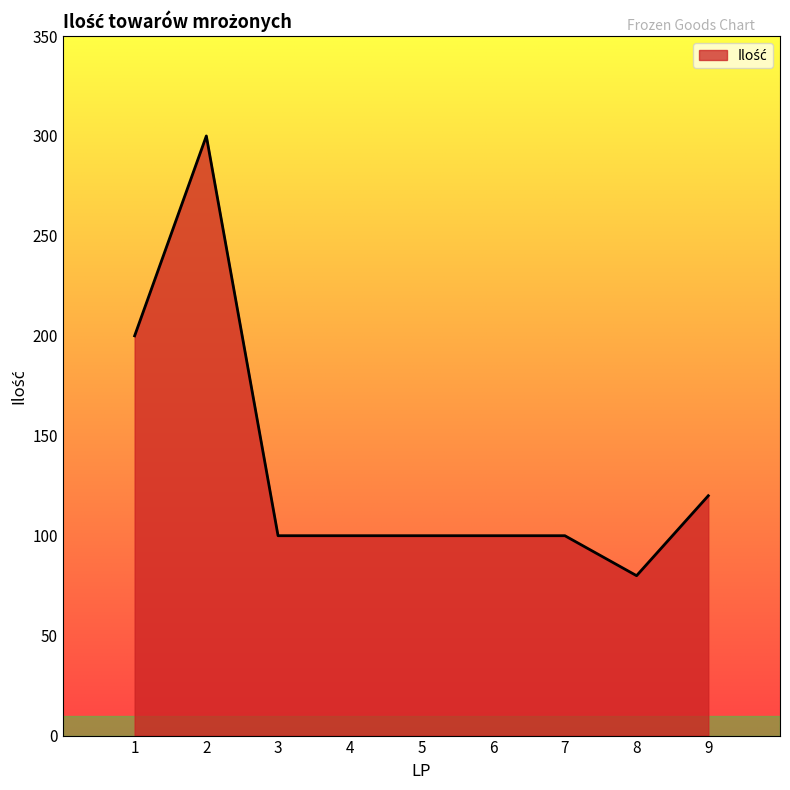

At which category does the chart reach its minimum across all series?

8